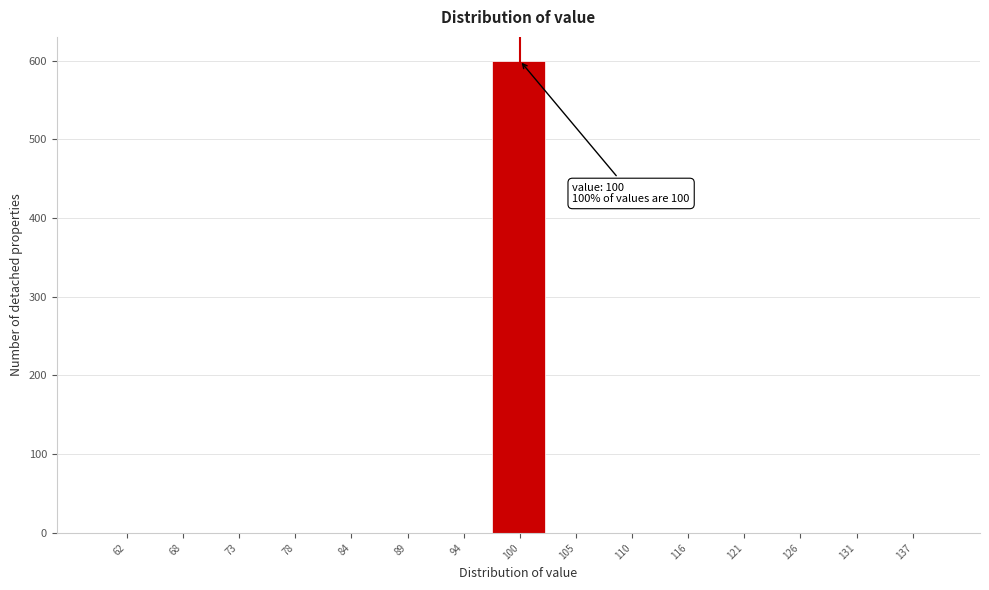

Reading left to right, list all the values displayed in this chart.

62=0	68=0	73=0	78=0	84=0	89=0	94=0	100=600	105=0	110=0	116=0	121=0	126=0	131=0	137=0